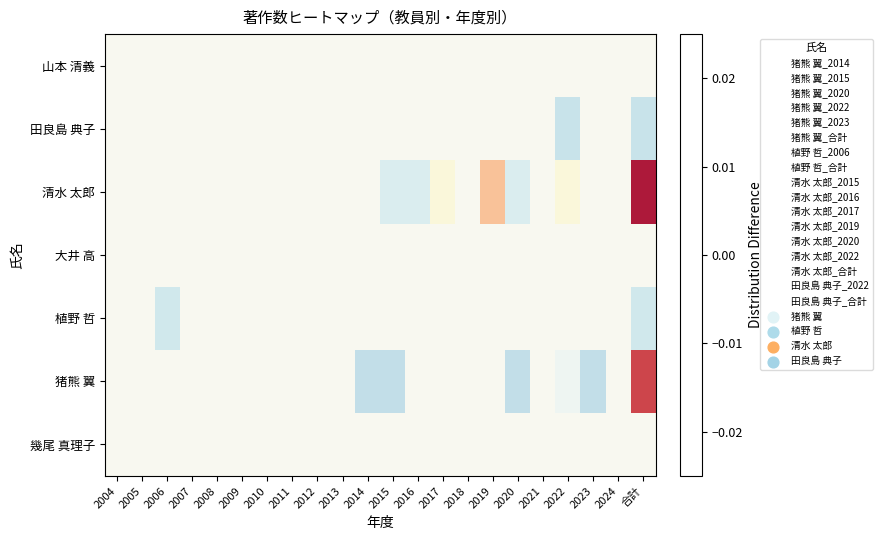

True or false: row_5 has a value of -0.0 at 合計.

False